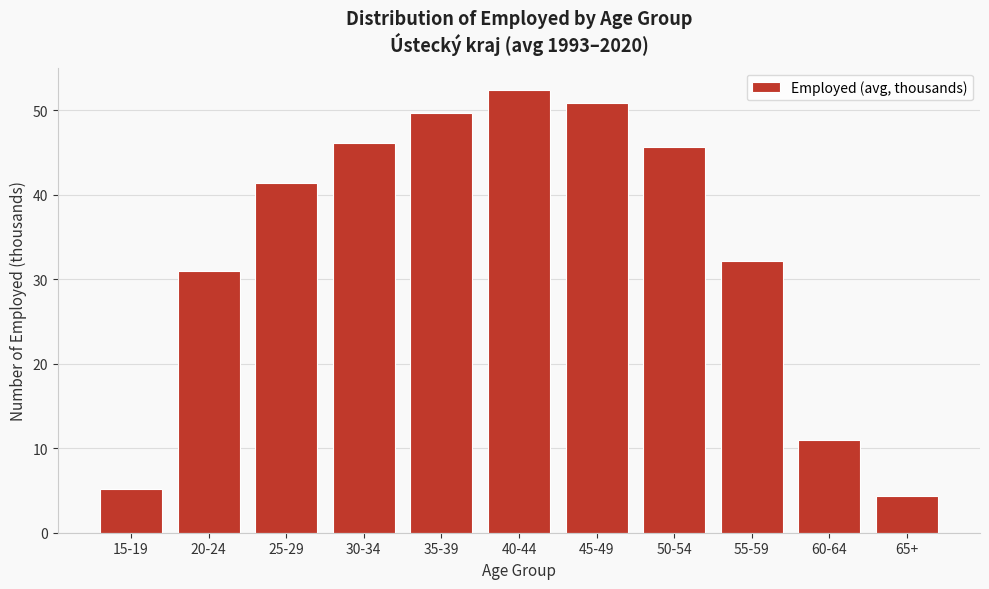

Reading left to right, extract all data points from this chart.

15-19=5.1	20-24=31.0	25-29=41.3	30-34=46.1	35-39=49.7	40-44=52.4	45-49=50.8	50-54=45.7	55-59=32.2	60-64=11.0	65+=4.4